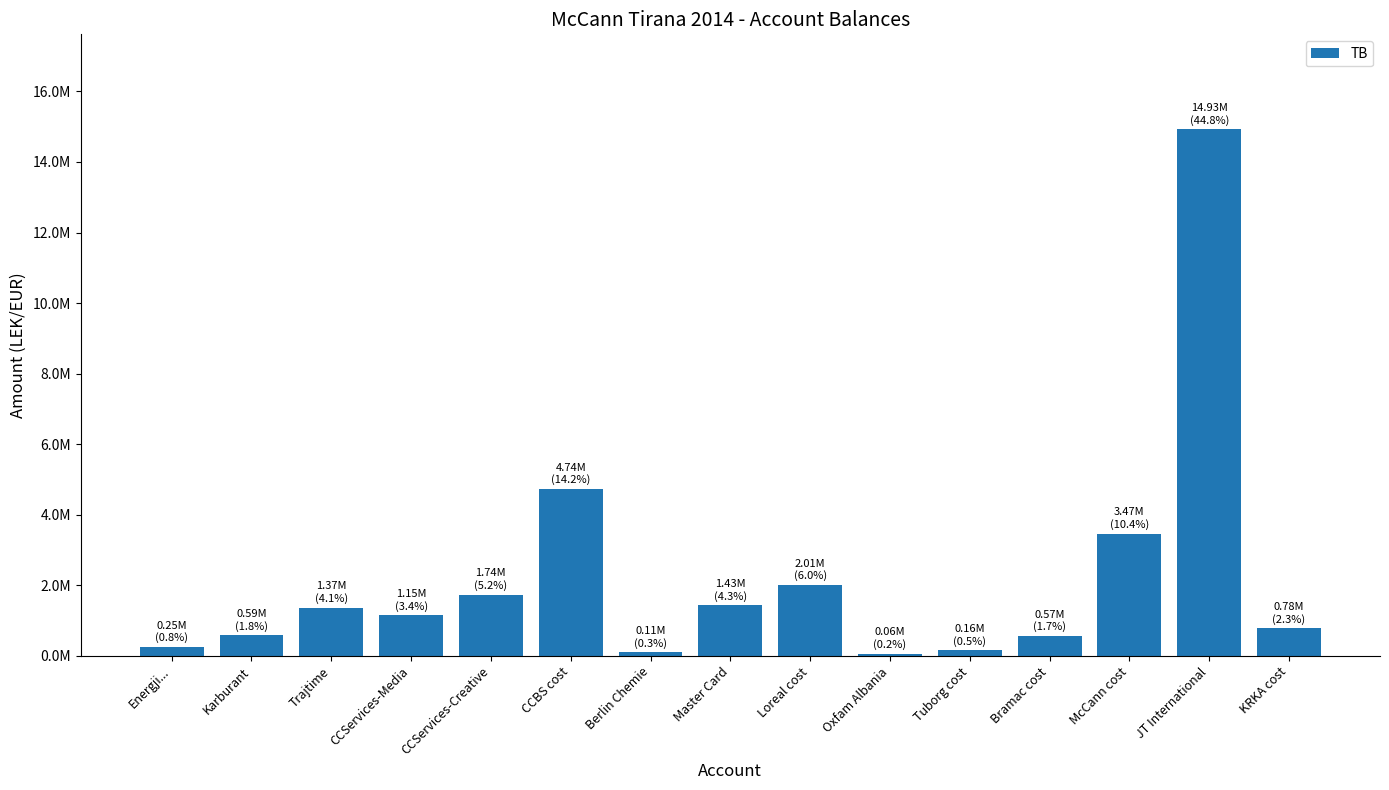

What is the sum of the values at Energji... and Master Card?

1684230.3